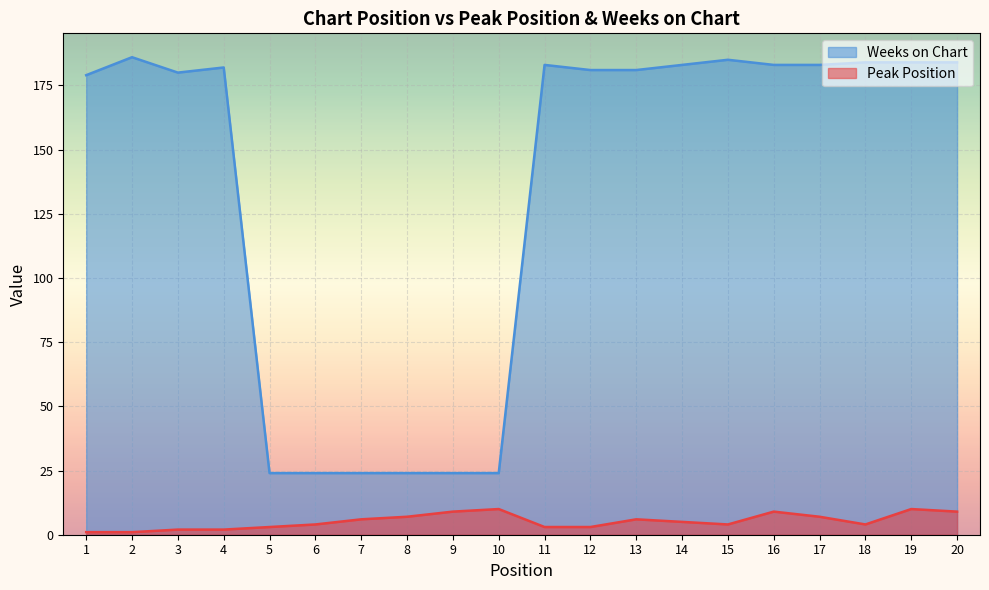

Rank the series by their maximum value, from highest to lowest.

Weeks on Chart, Peak Position